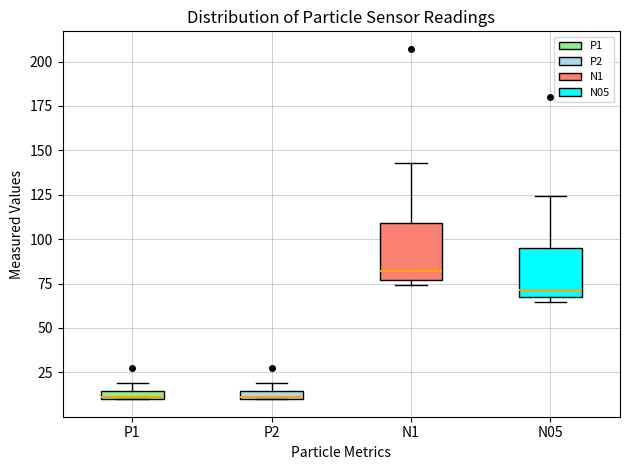

Where is the lower edge of the box for N05 on the y-axis? The values are not printed on the chart, so give them approximately, as read against the axis.

65